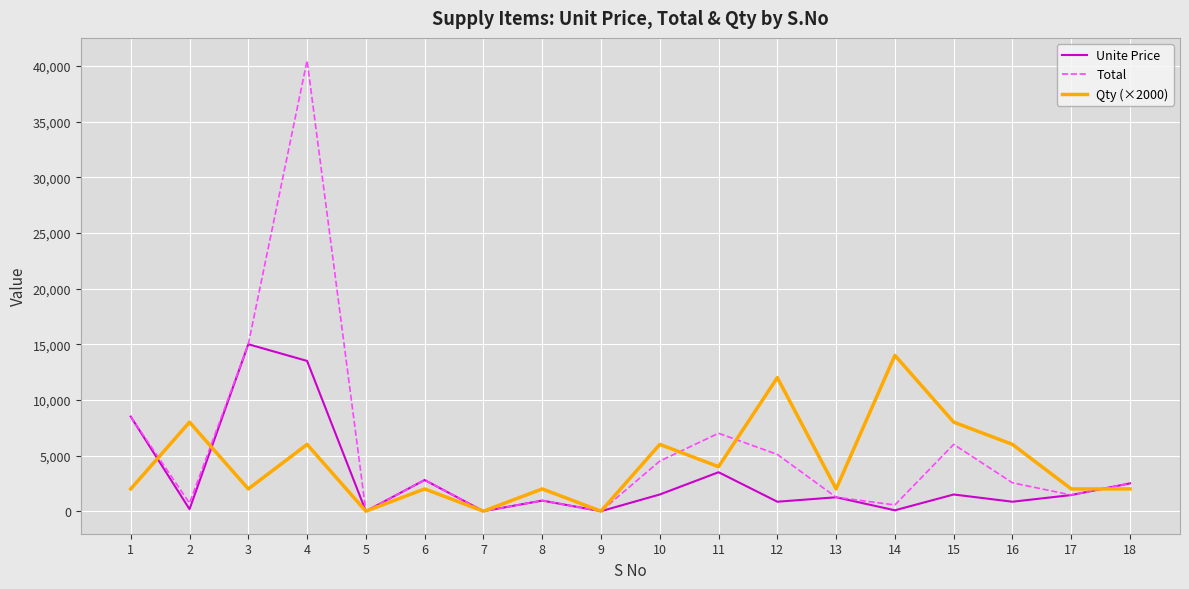

What is the maximum value shown in the chart?

40500